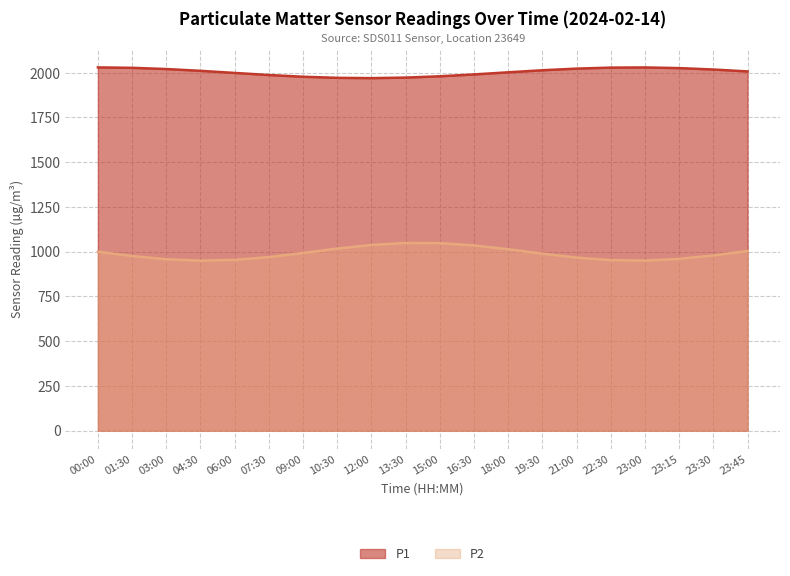

What is the total value across all series at 16:30?

3025.9